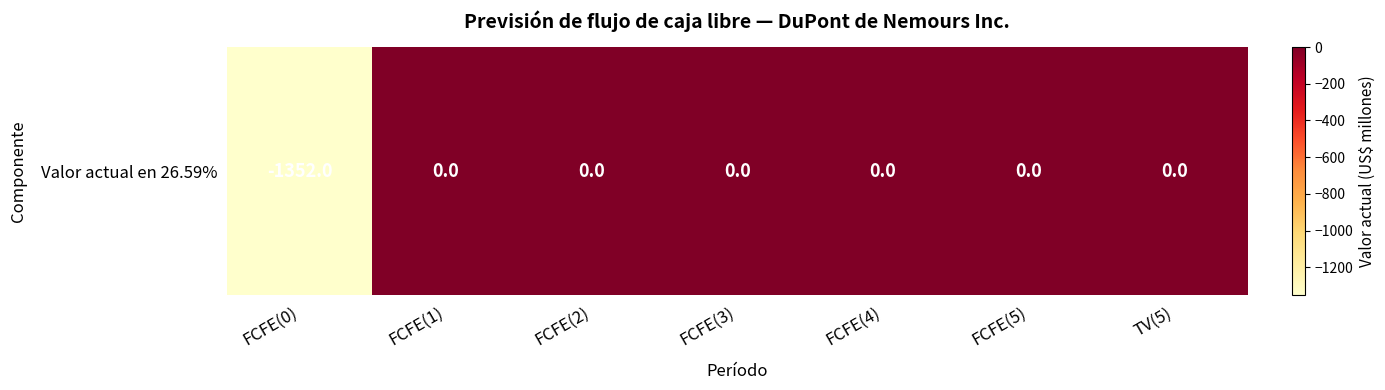

Which label corresponds to the smallest value in the chart?

FCFE(0)